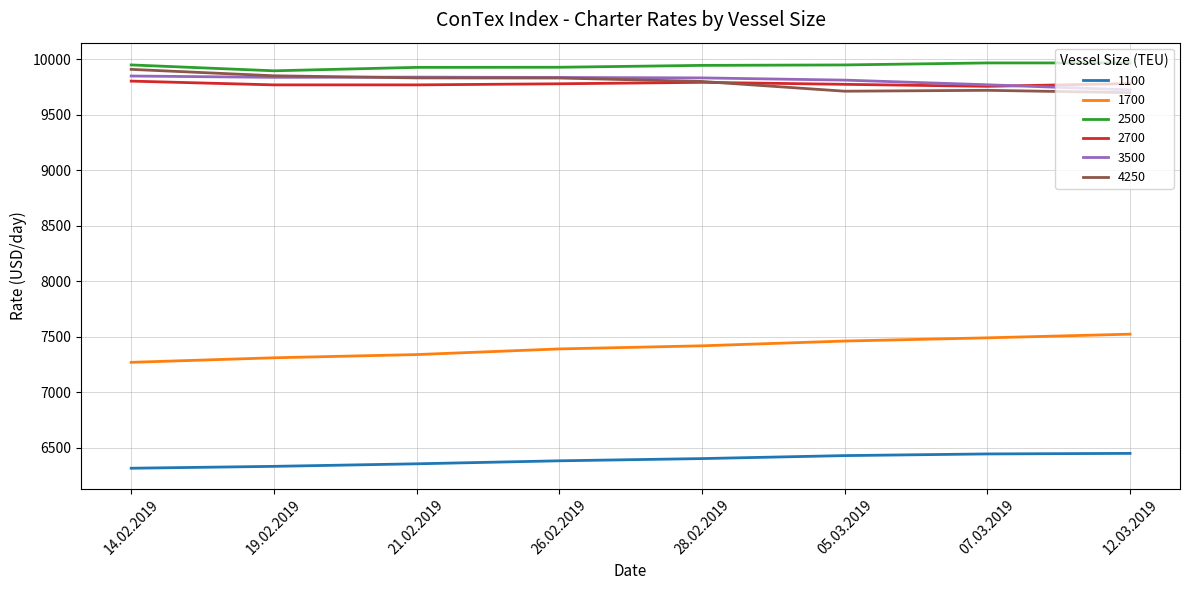

What is the difference between the highest and lowest values at 19.02.2019?

3567